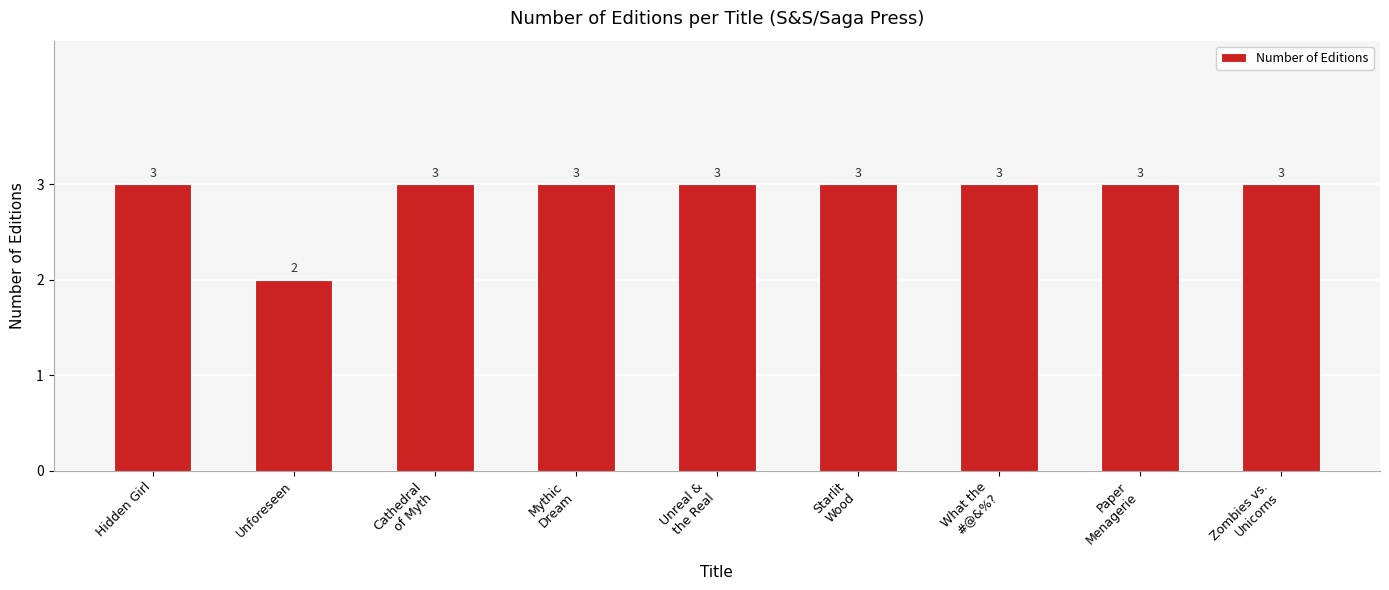

How many bars are there in total?

9